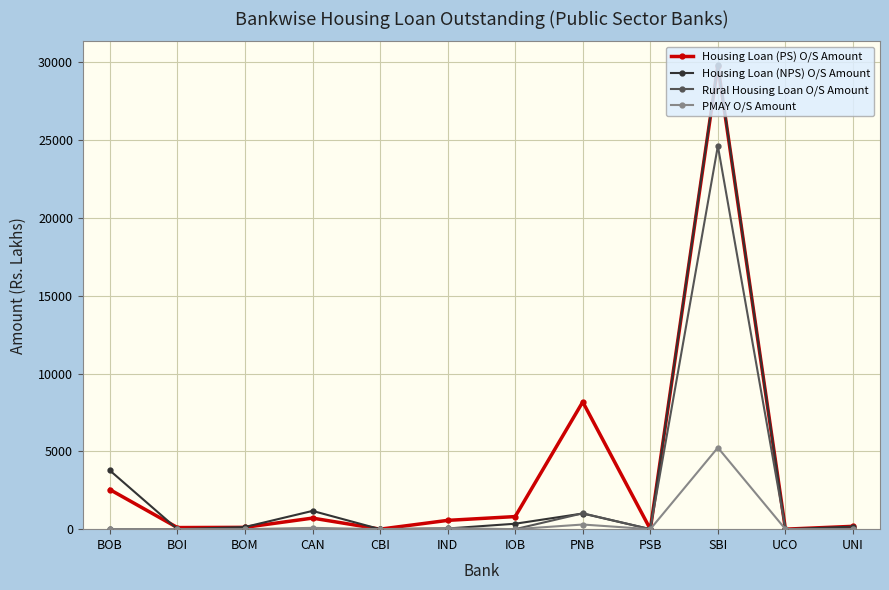

What is the approximate value of PMAY O/S Amount at SBI?

5238.9